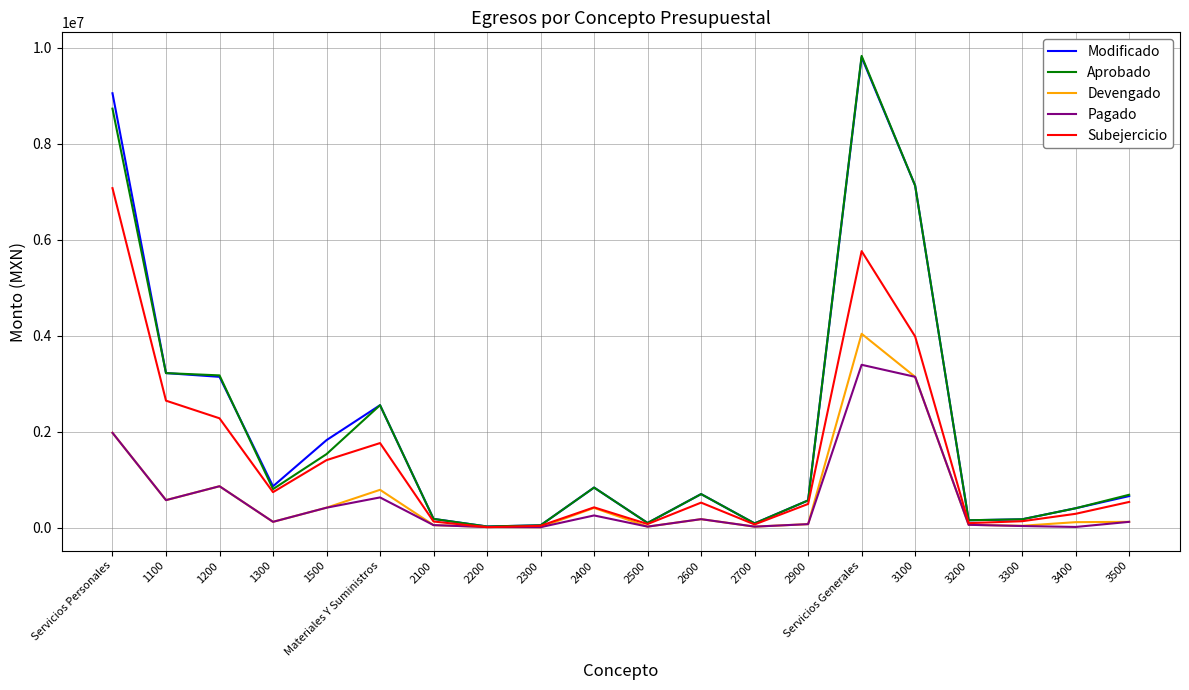

At which label is Pagado closest to 1701796?

Servicios Personales